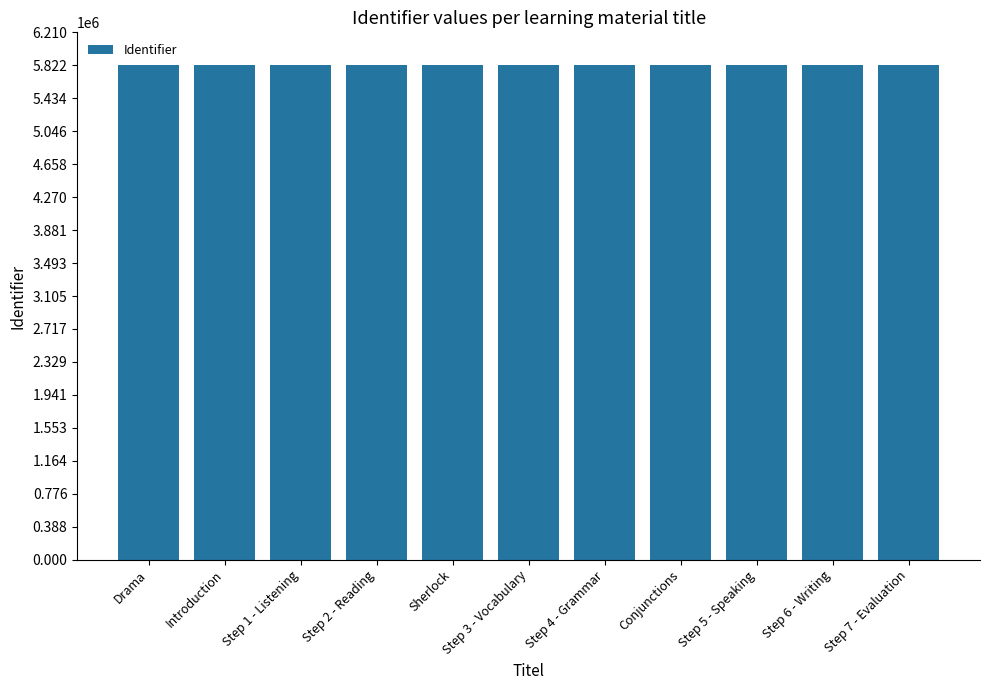

What is the label of the 2nd bar from the right?

Step 6 - Writing